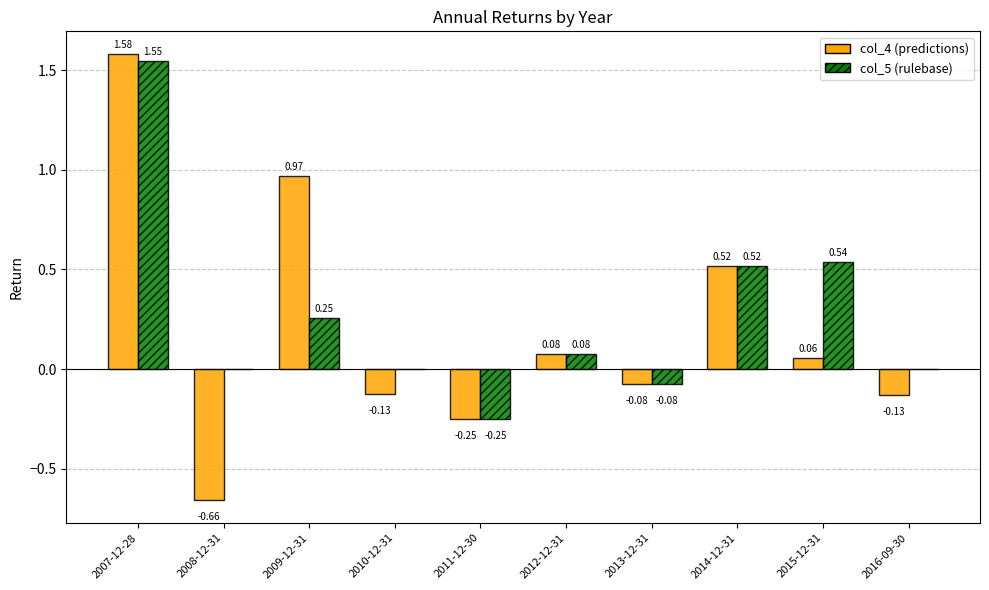

At which category is the sum across all series the highest?

2007-12-28